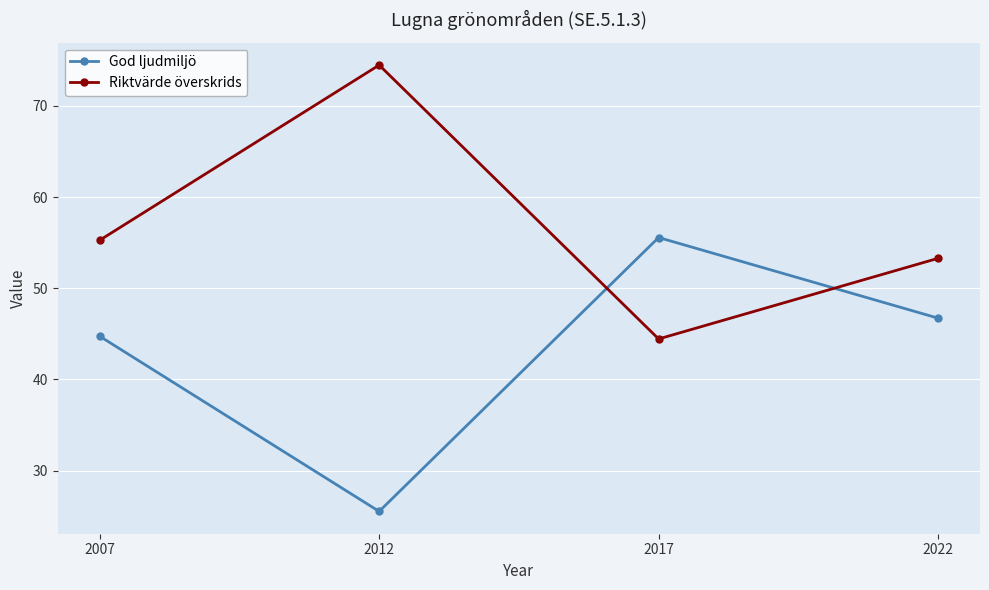

Read the Riktvärde överskrids value at 2017.

44.4